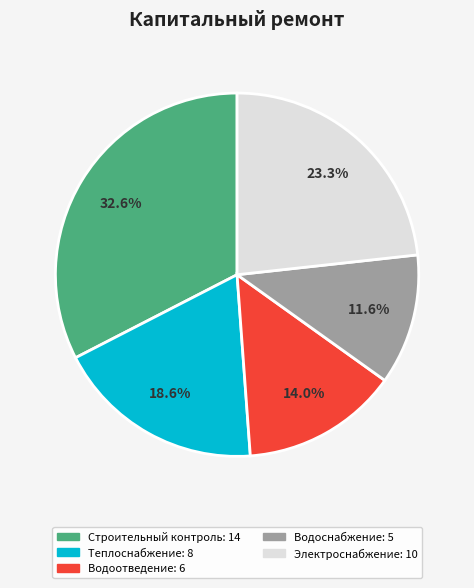

How many slices are in this pie chart?

5